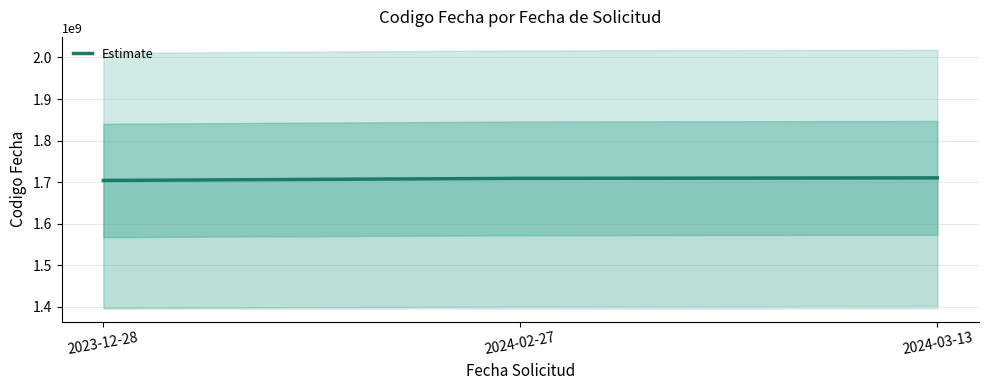

Read the value at 2024-03-13, to the nearest 50.

1710429750